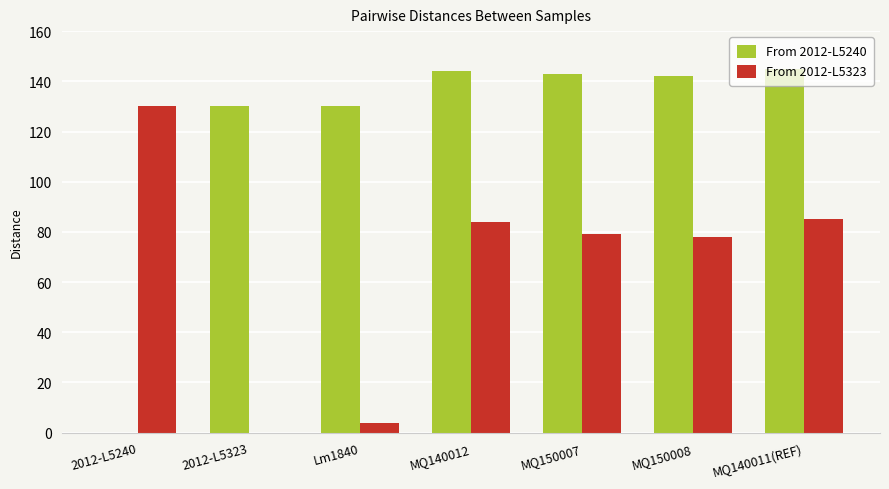

What is the greatest value displayed?

145